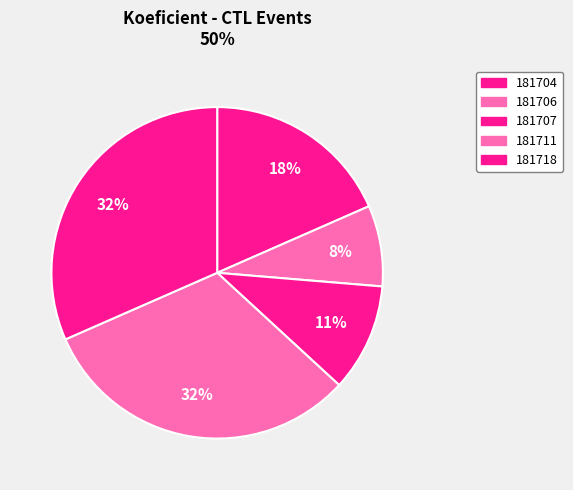

Count the number of slices in the pie.

5